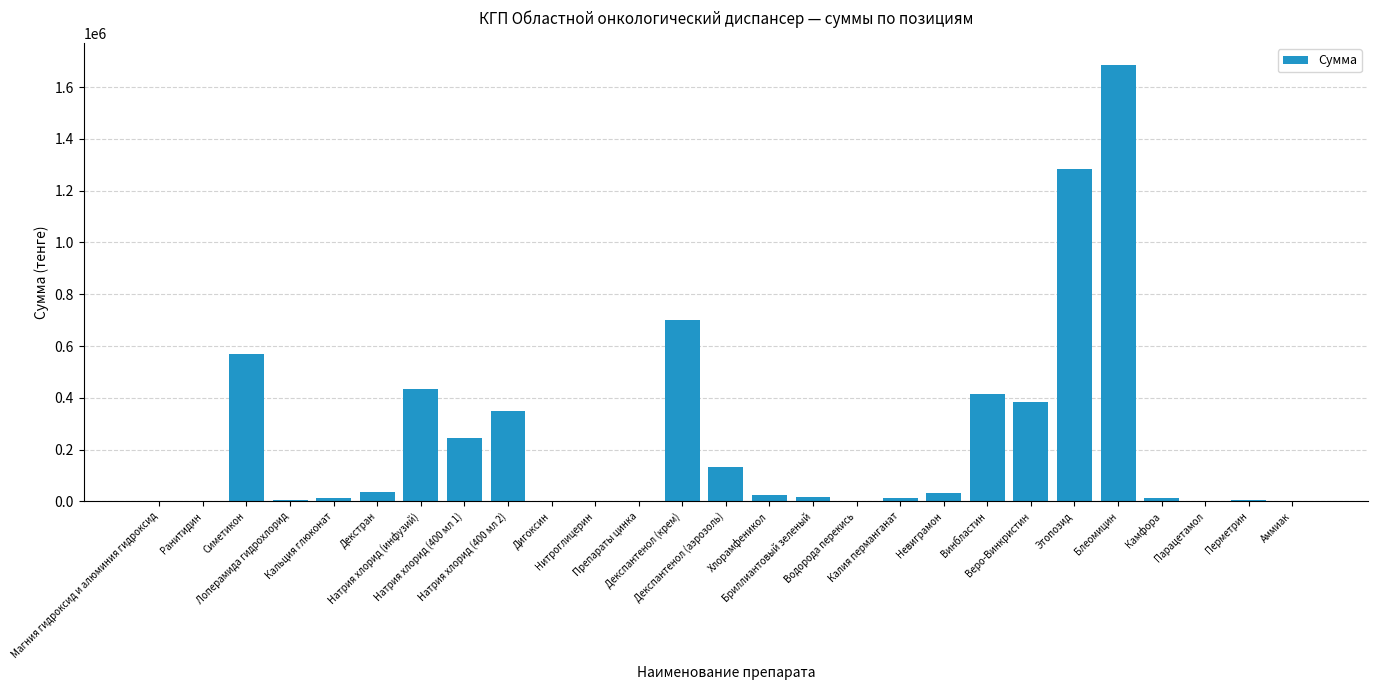

Read the value at Блеомицин.

1685088.0